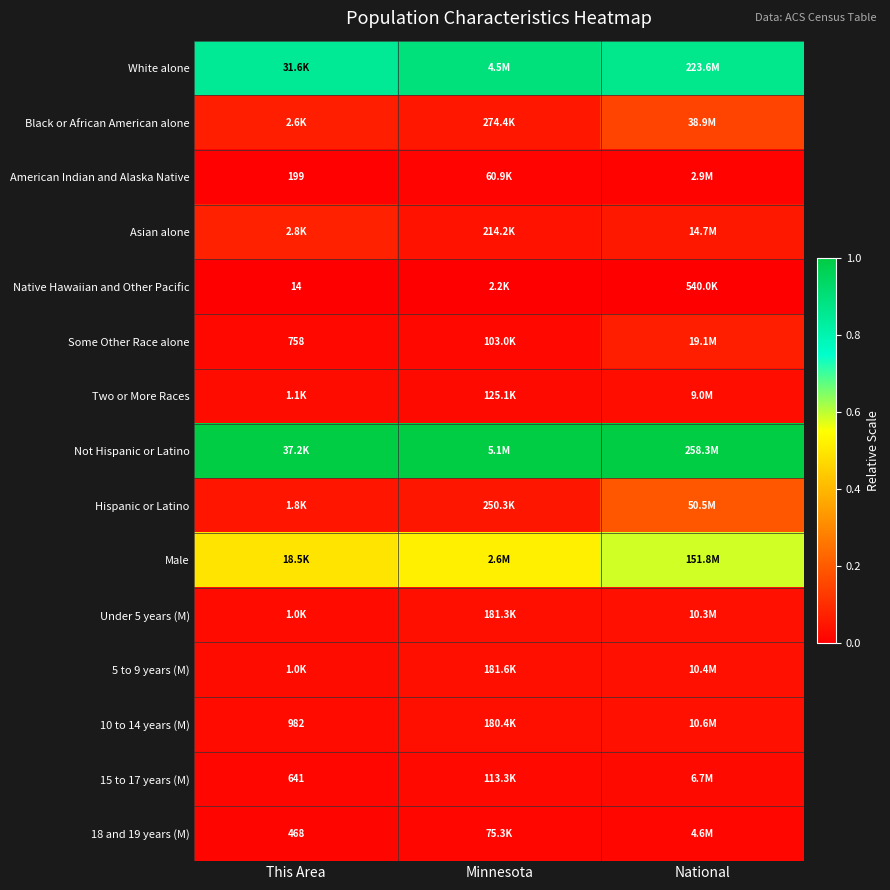

Is it true that 18 and 19 years (M) equals 0.0 at National?

False